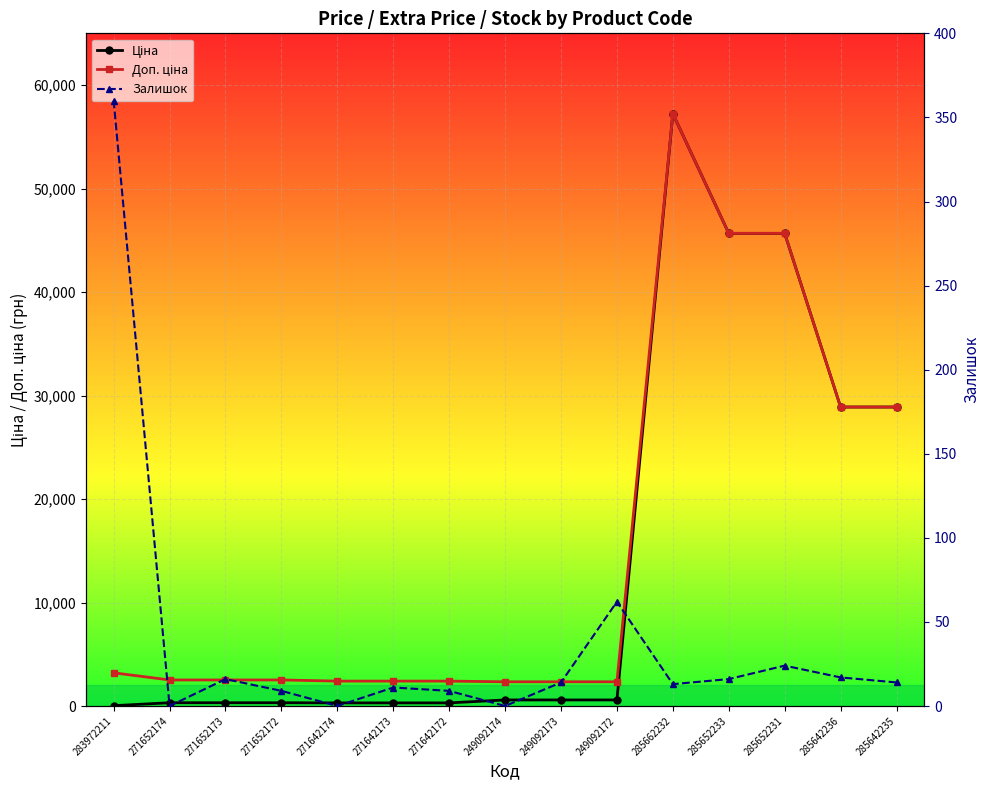

Reading left to right, what are all the values shown in this chart?

Ціна: 32.0	314.7	314.7	314.7	300.6	300.6	300.6	584.9	584.9	584.9	57235.5	45672.6	45672.6	28890.3	28890.3
Доп. ціна: 3205.0	2517.5	2517.5	2517.5	2405.2	2405.2	2405.2	2339.7	2339.7	2339.7	57235.5	45672.6	45672.6	28890.3	28890.3
Залишок: 360.0	0.0	16.0	9.0	0.0	11.0	9.0	0.0	14.0	62.0	13.0	16.0	24.0	17.0	14.0